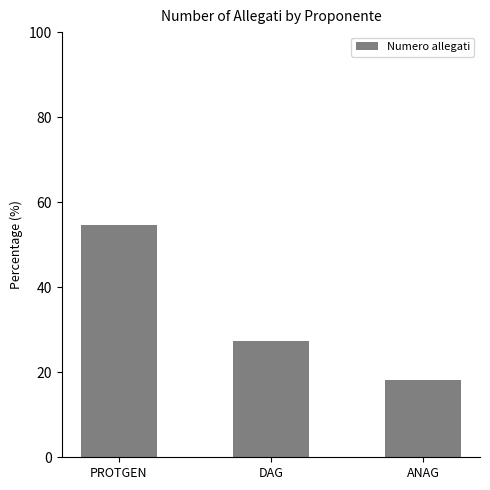

Count the number of data series in this chart.

1